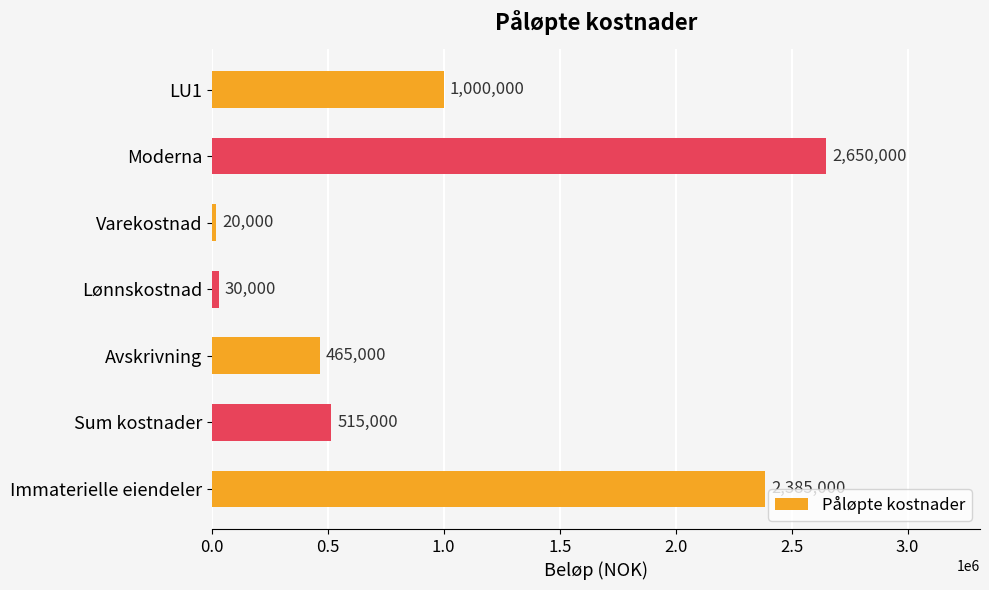

Which has a higher value, Lønnskostnad or Avskrivning?

Avskrivning